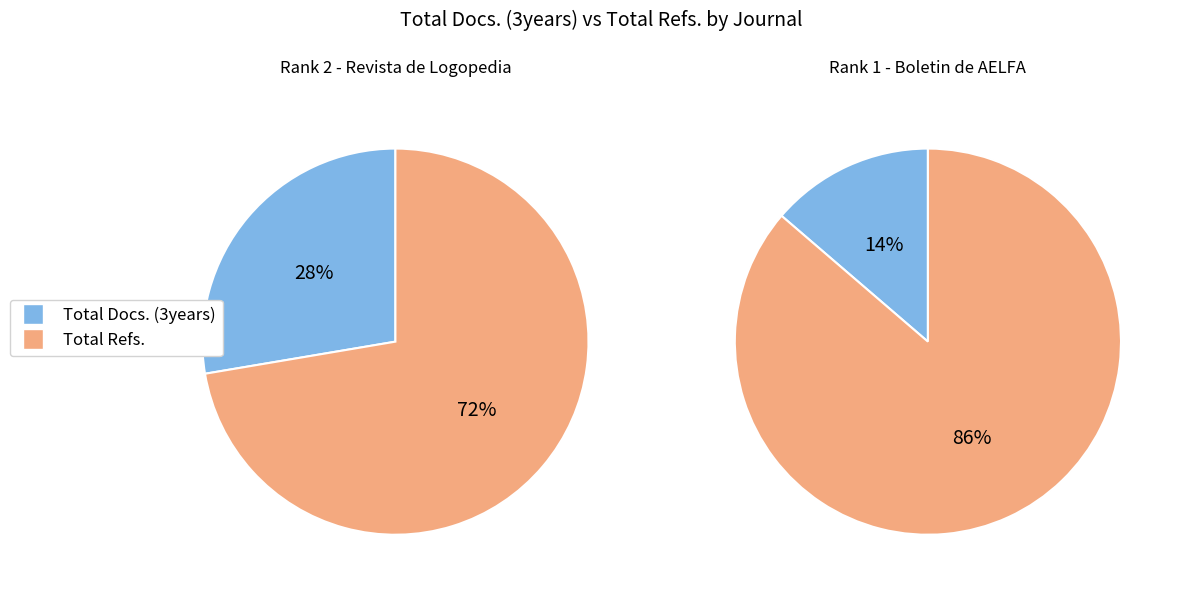

Which category has the biggest portion of the pie?

Total Refs.